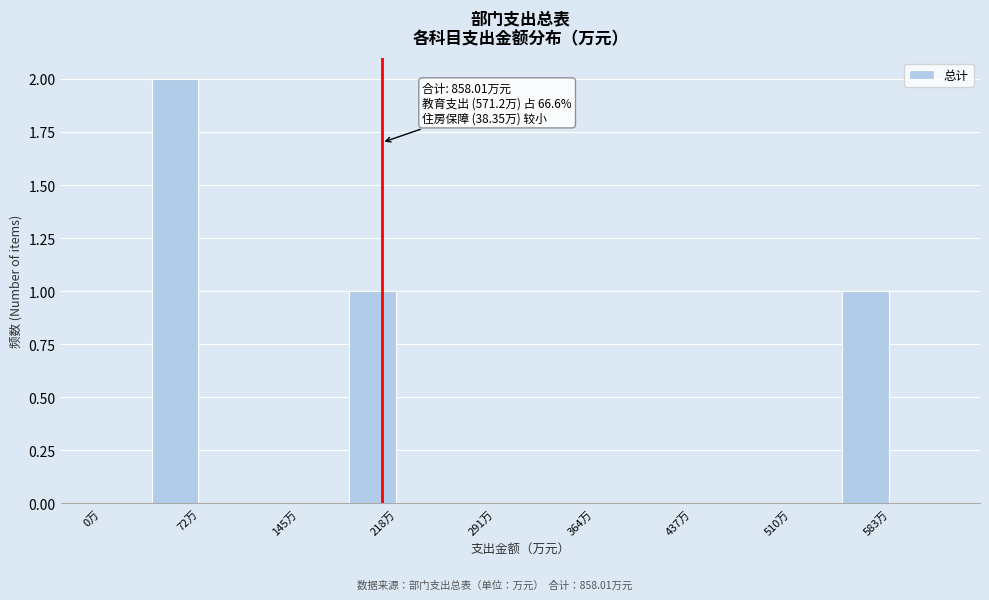

Around what value on the x-axis is the tallest bar? Give the approximate position of its centre, as read against the axis.

50